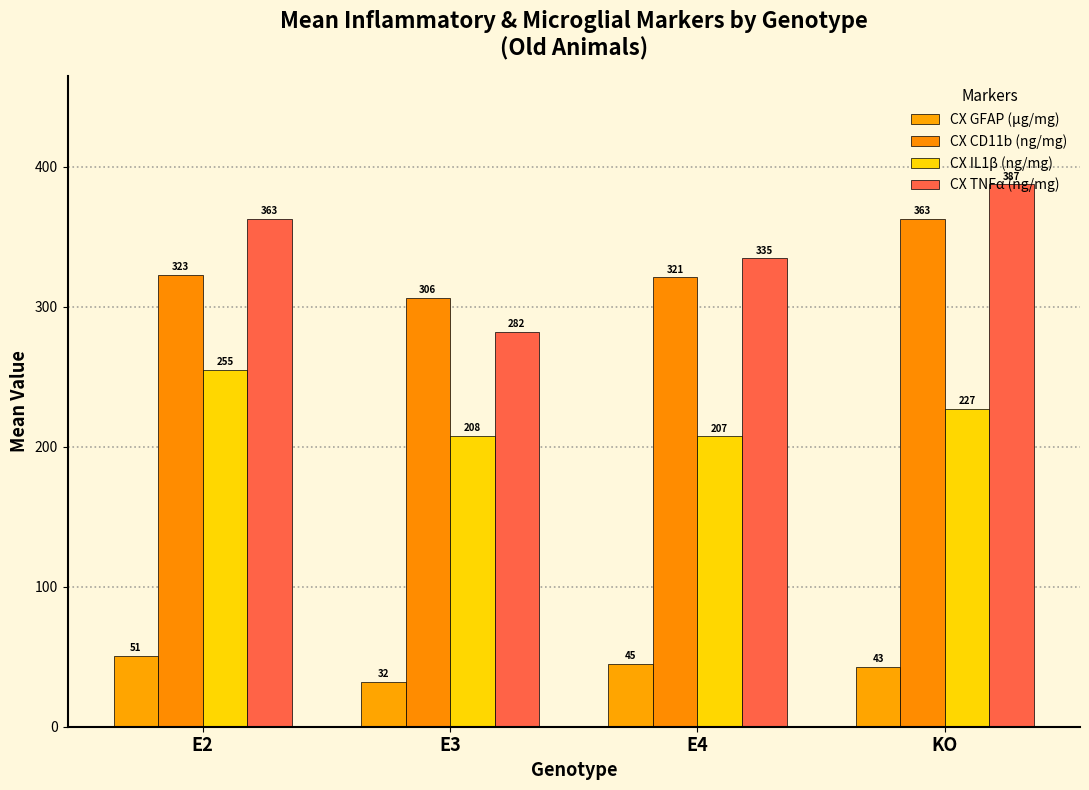

Is the value of CX GFAP (μg/mg) at E3 greater than the value of CX TNFα (ng/mg) at E3?

No